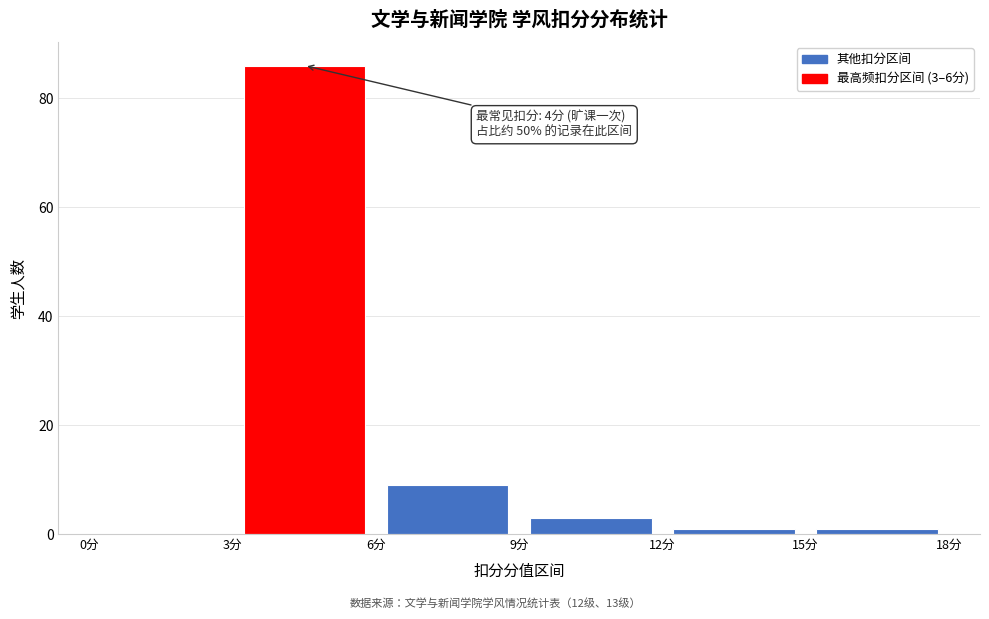

Which range on the x-axis has the tallest bar?

3 to 6